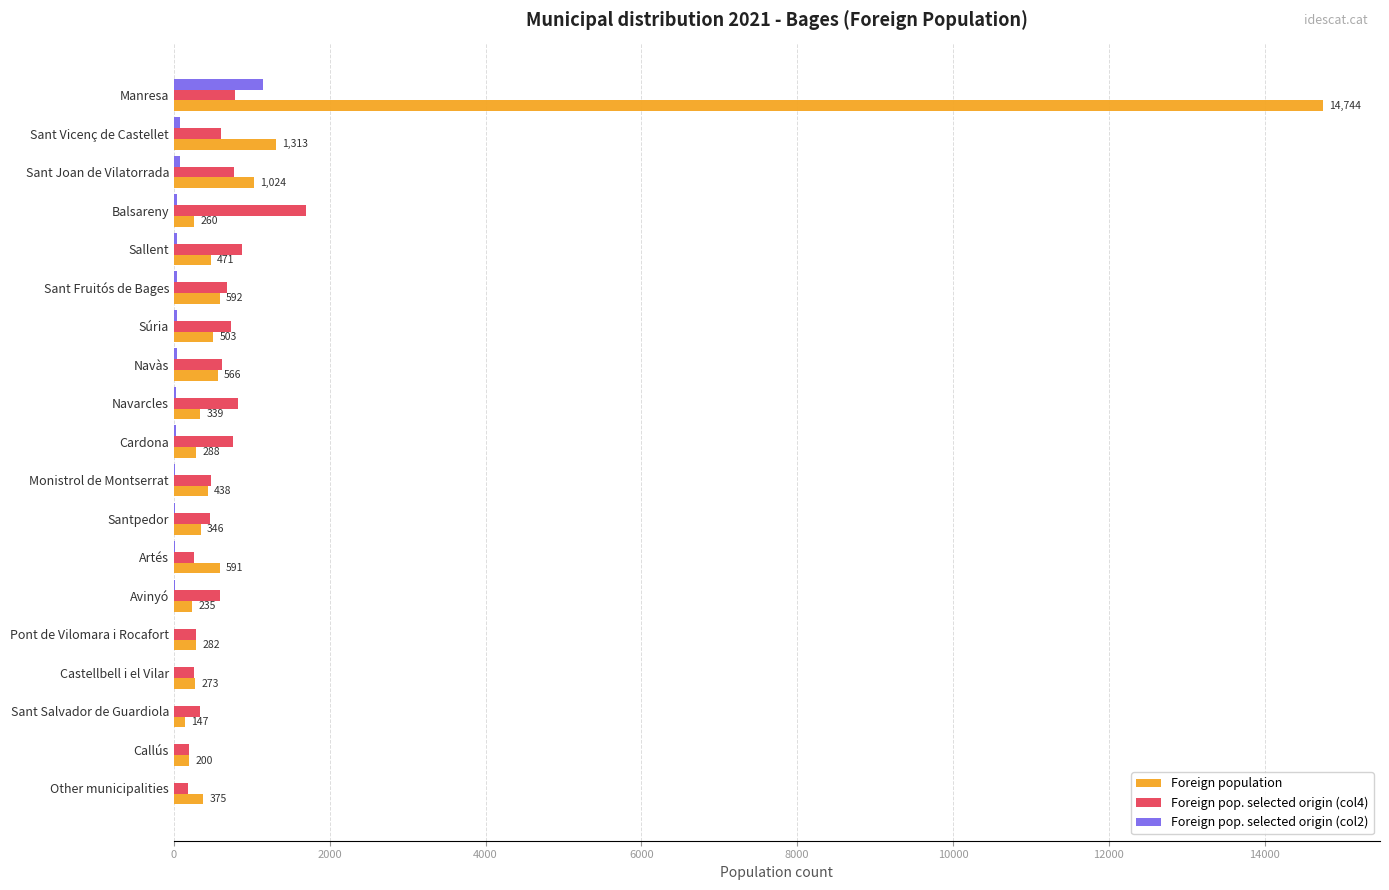

The Foreign population series shows 346 at Santpedor. True or false?

True